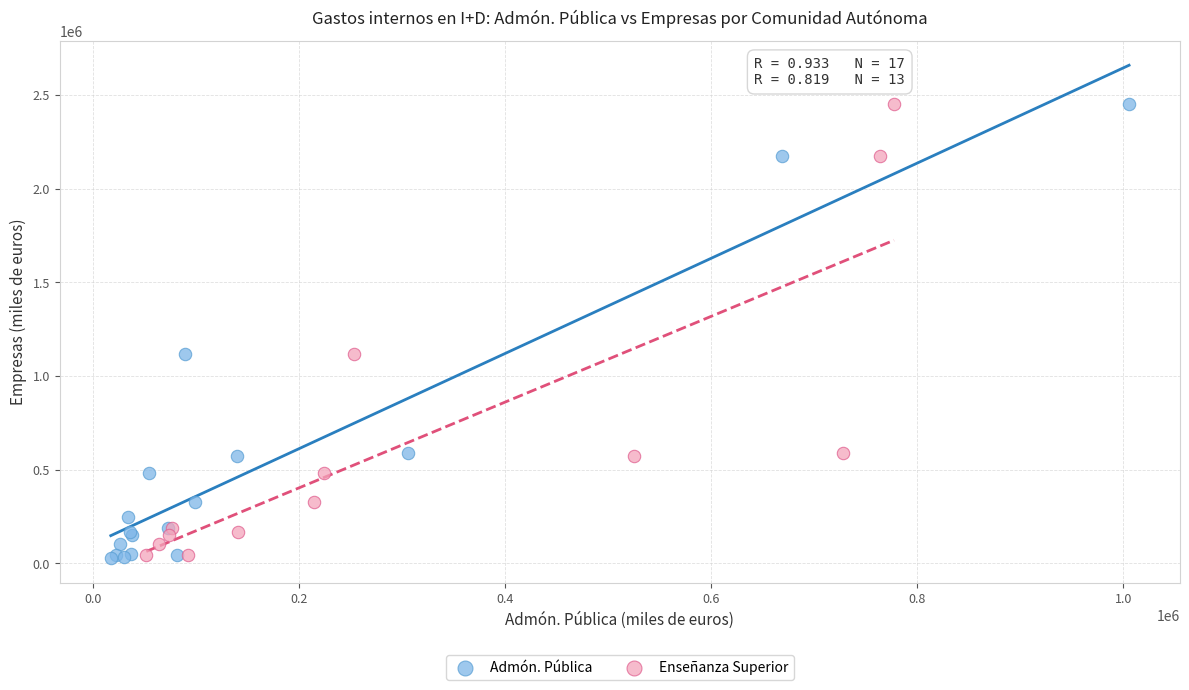

What are all the series names shown in the legend?

Admón. Pública, Enseñanza Superior